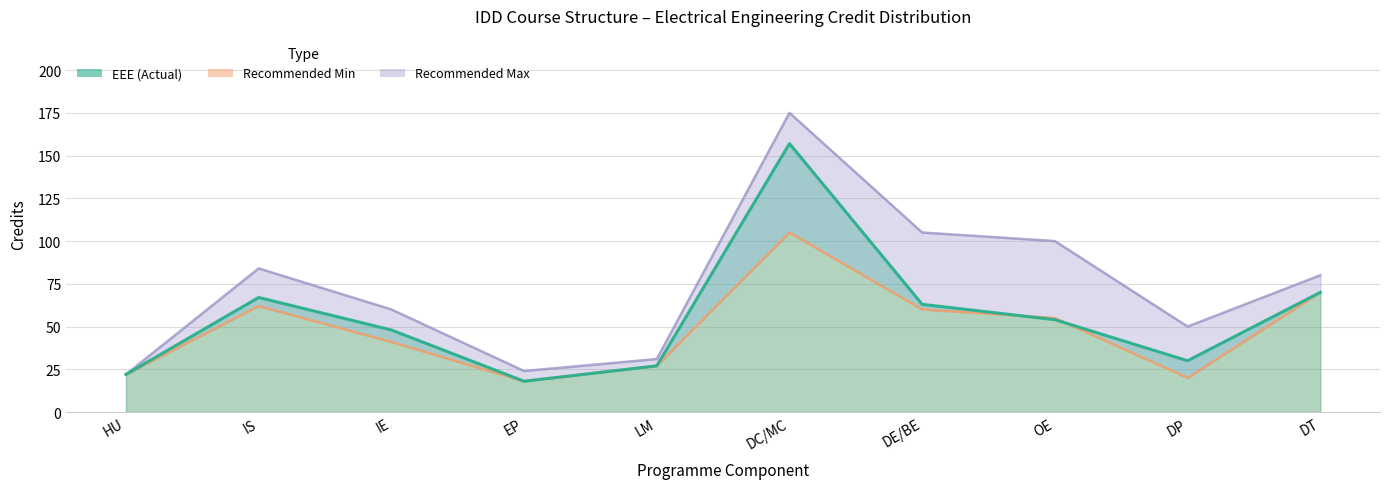

How many values in the Recommended Min series exceed 55?

4